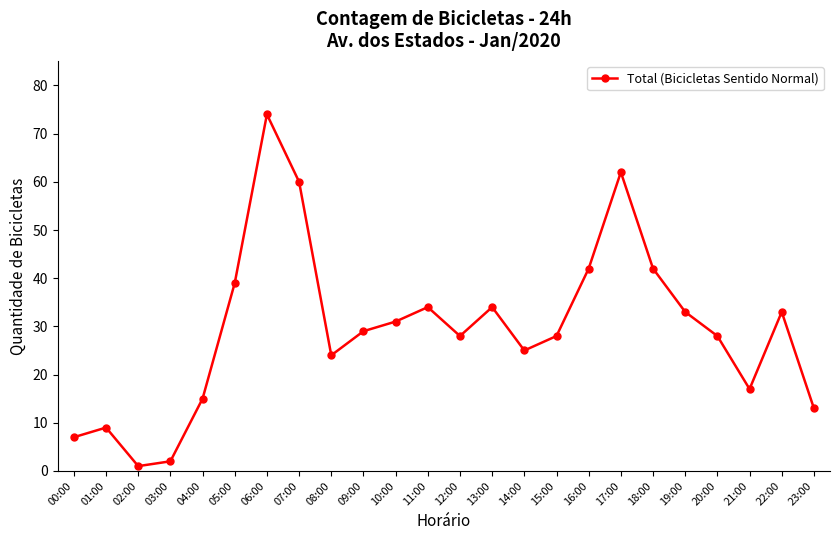

How many interior local peaks (higher than both neighbors) does the data have?

6